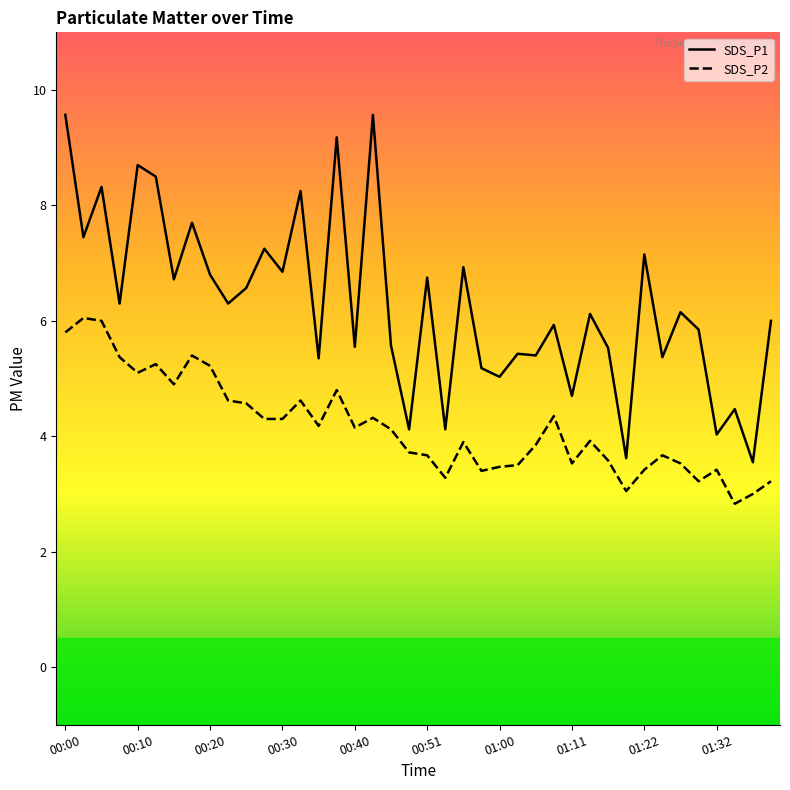

True or false: SDS_P2 and SDS_P1 cross at least once.

False